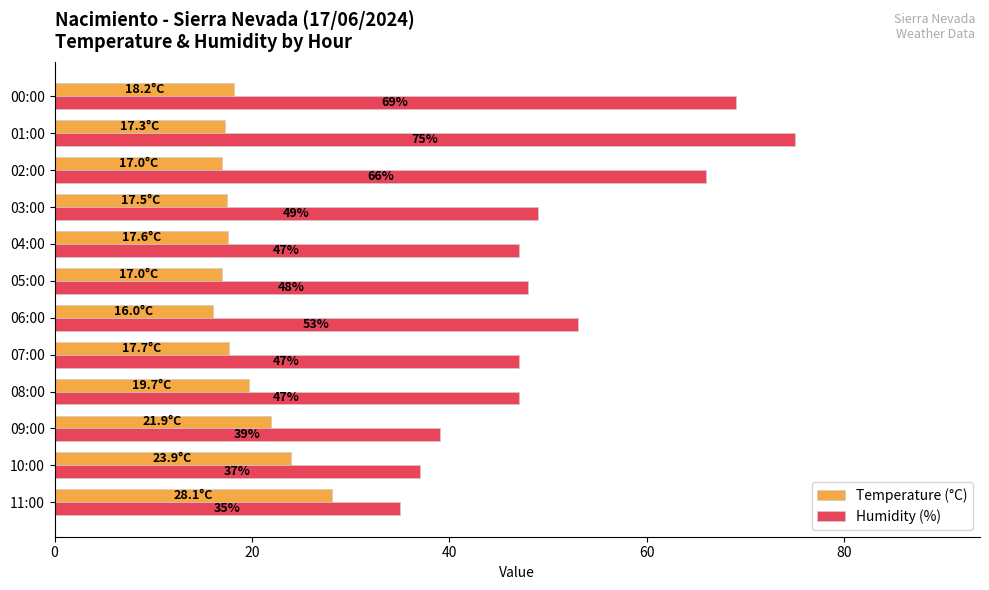

What are all the series names shown in the legend?

Temperature (°C), Humidity (%)